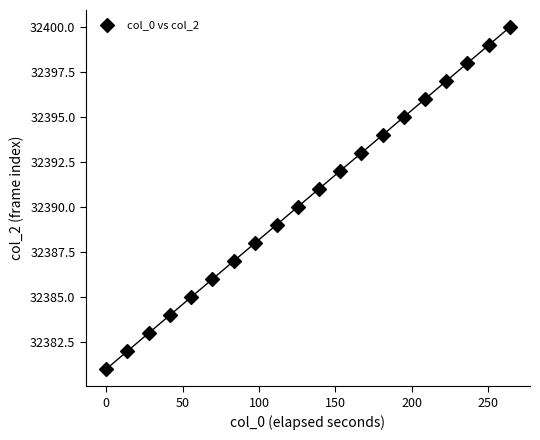

What is the range of Y values (max minus min)?

19